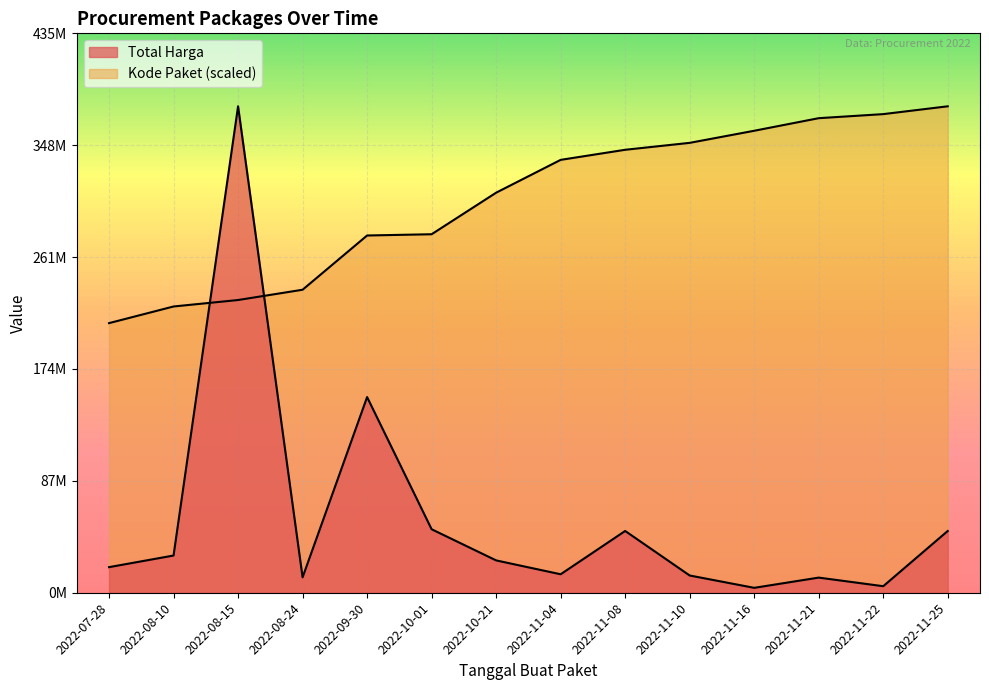

Which series ends up on top after the final intersection of Total Harga and Kode Paket?

Kode Paket